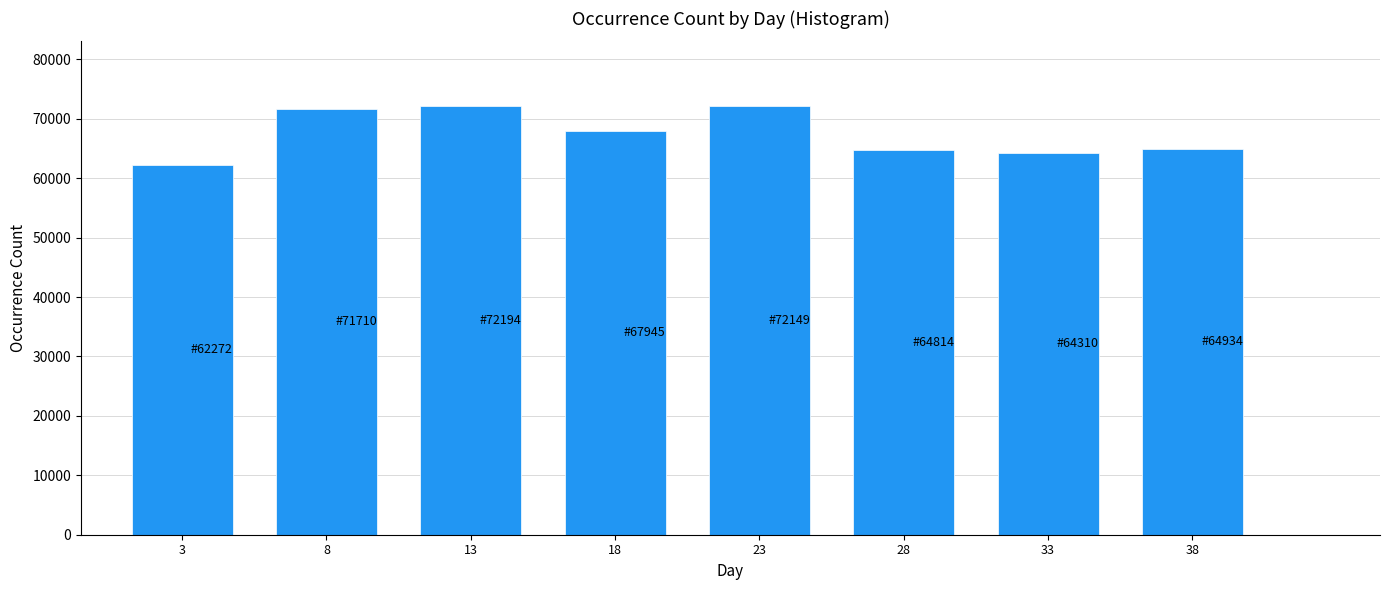

The value at 18 is 17915. True or false?

False